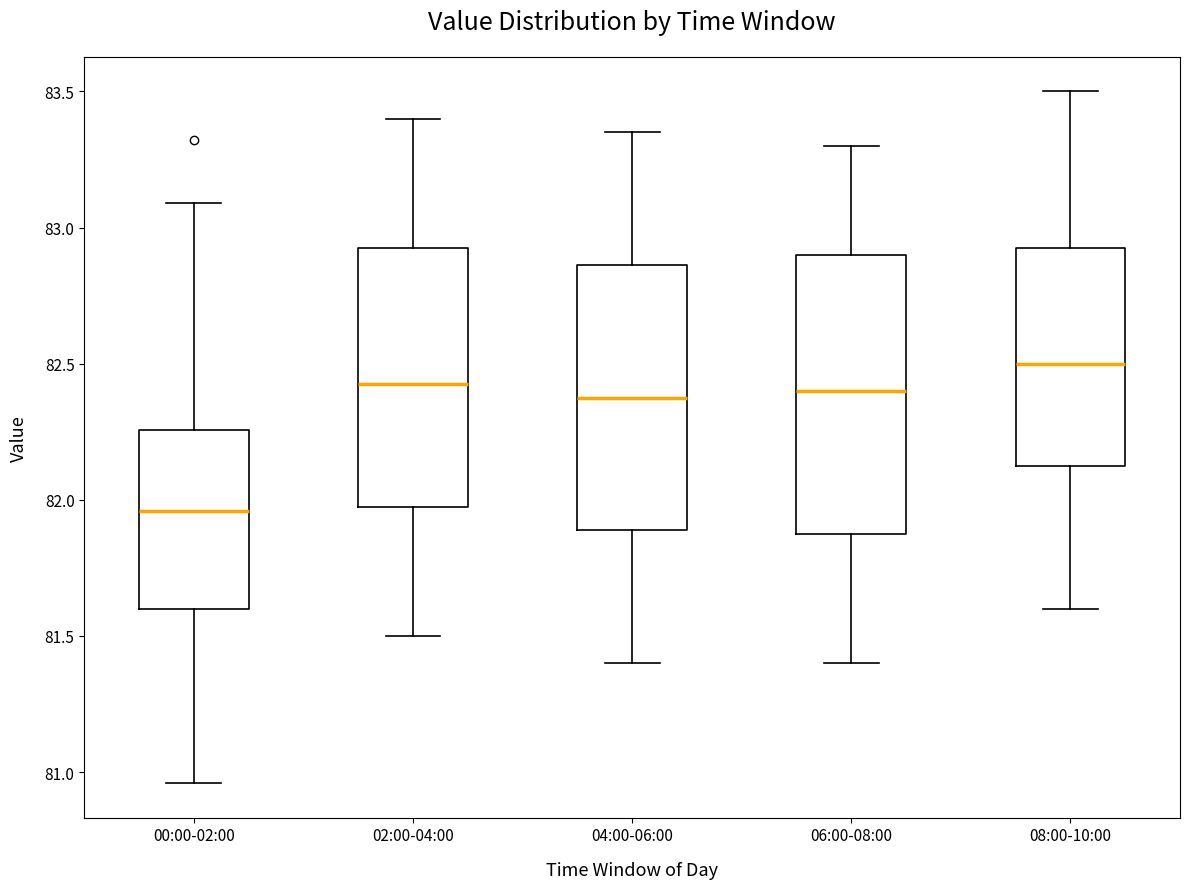

Which box's median line is the lowest?

00:00-02:00